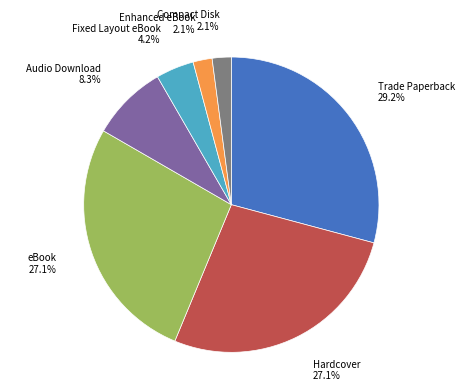

To the nearest percent, what is the average slice percentage?

14%